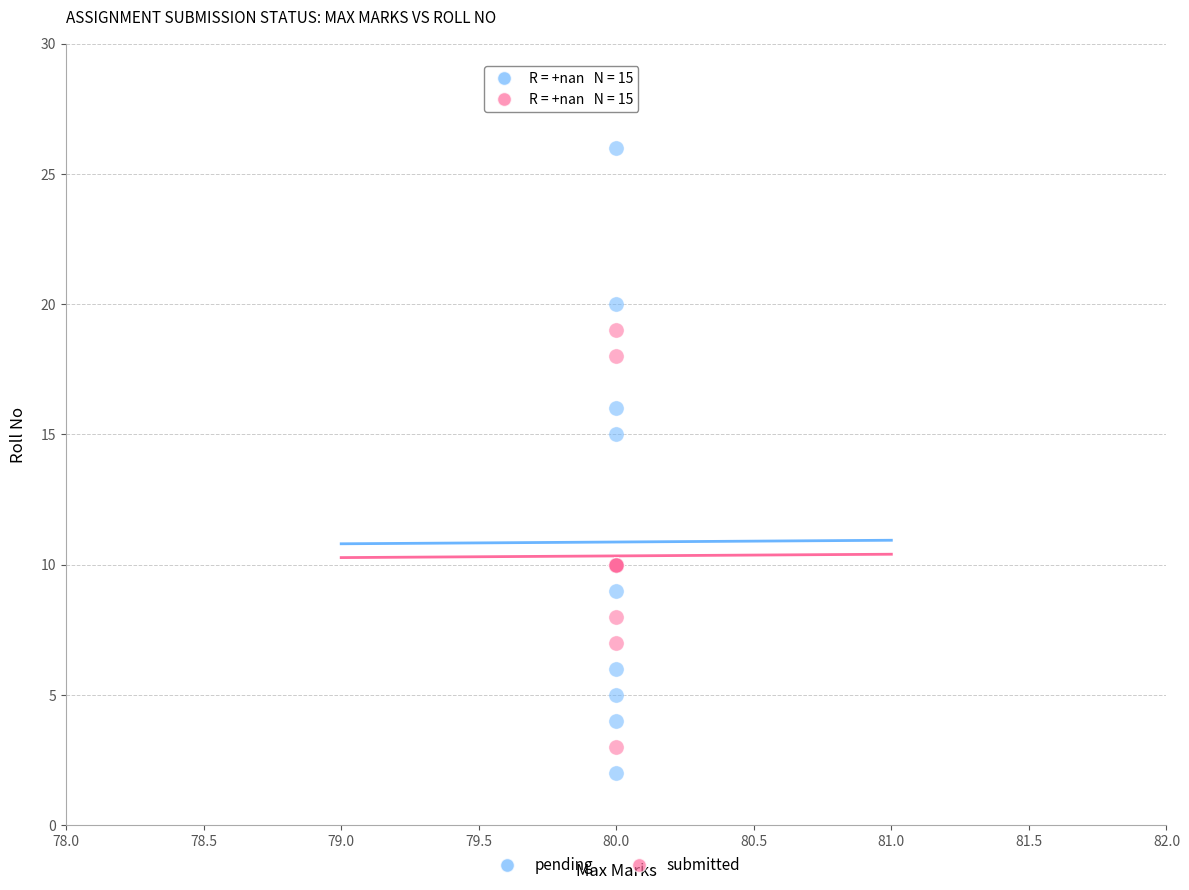

What are all the series names shown in the legend?

pending, submitted